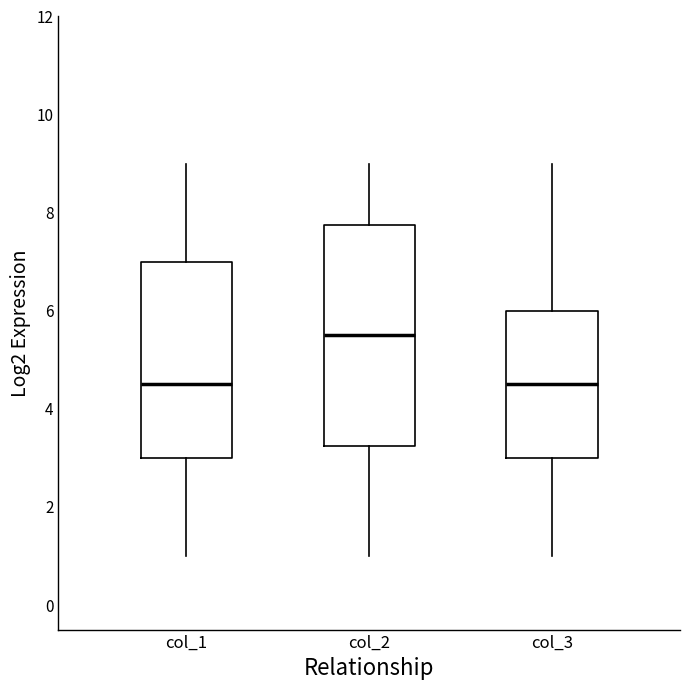

Comparing the boxes themselves (not the whiskers), which one is the tallest?

col_2